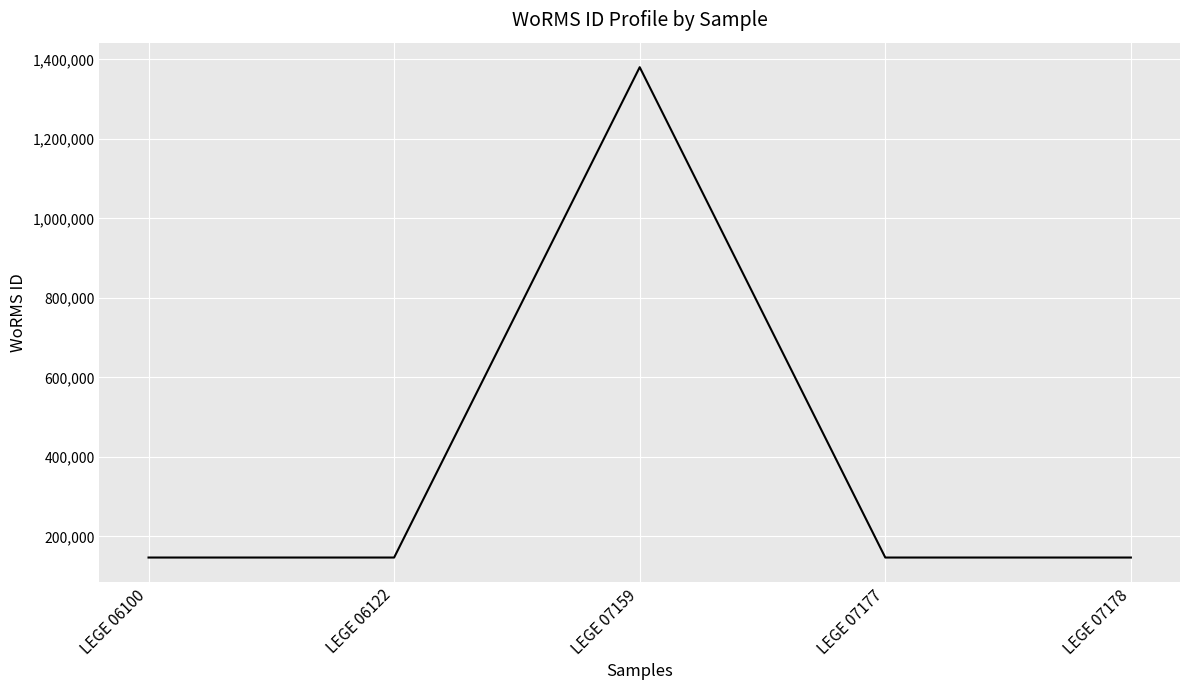

How many lines are shown in the chart?

1